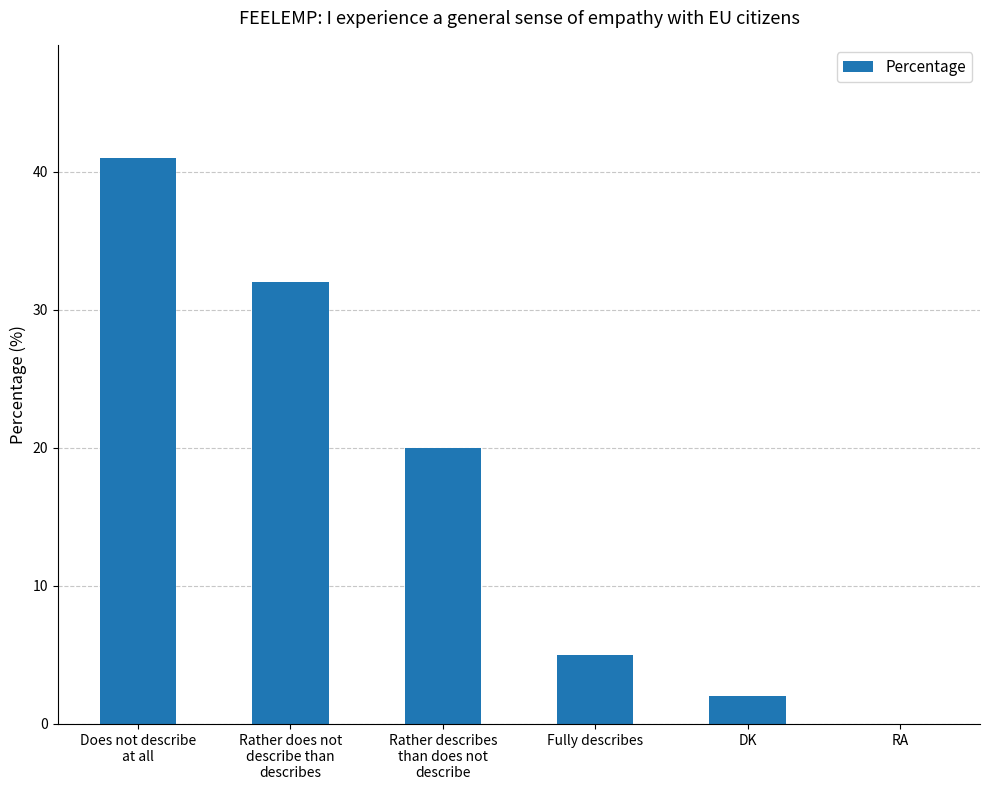

Read the value at Rather describes
than does not
describe, to the nearest 10.

20